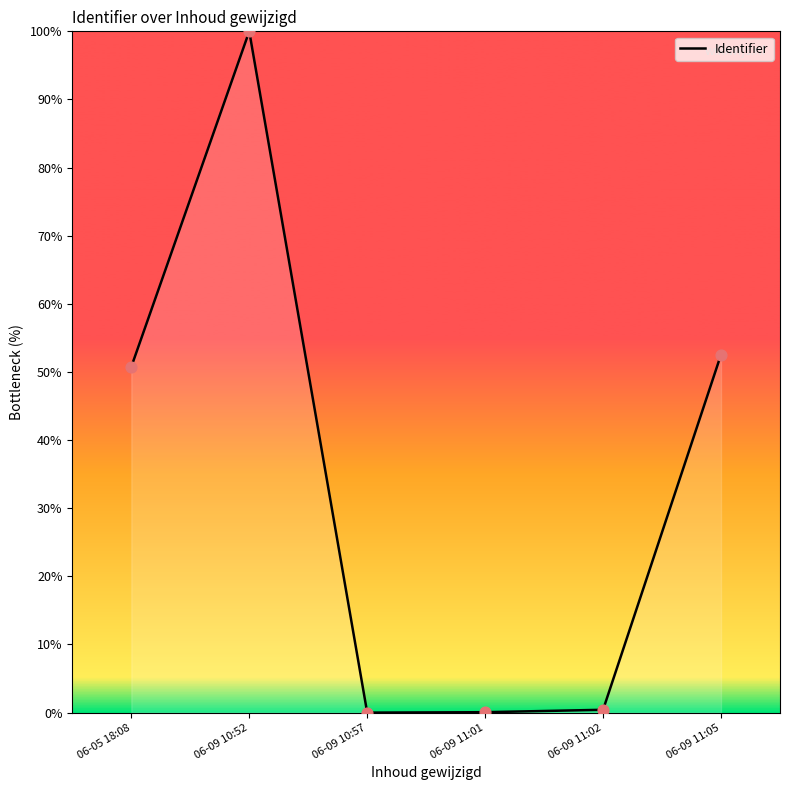

Between 06-05 18:08 and 06-09 11:02, which is larger?

06-05 18:08